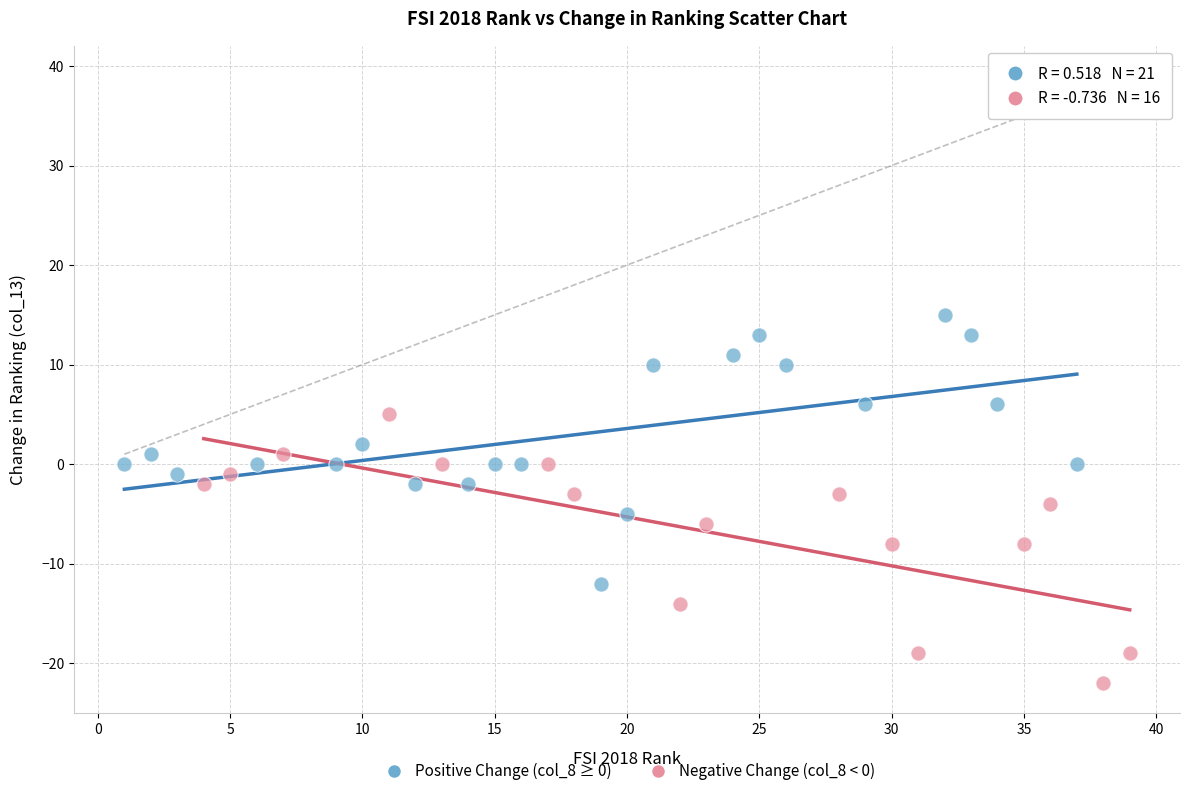

Which series reaches the minimum Y coordinate?

Negative Change (col_8 < 0)